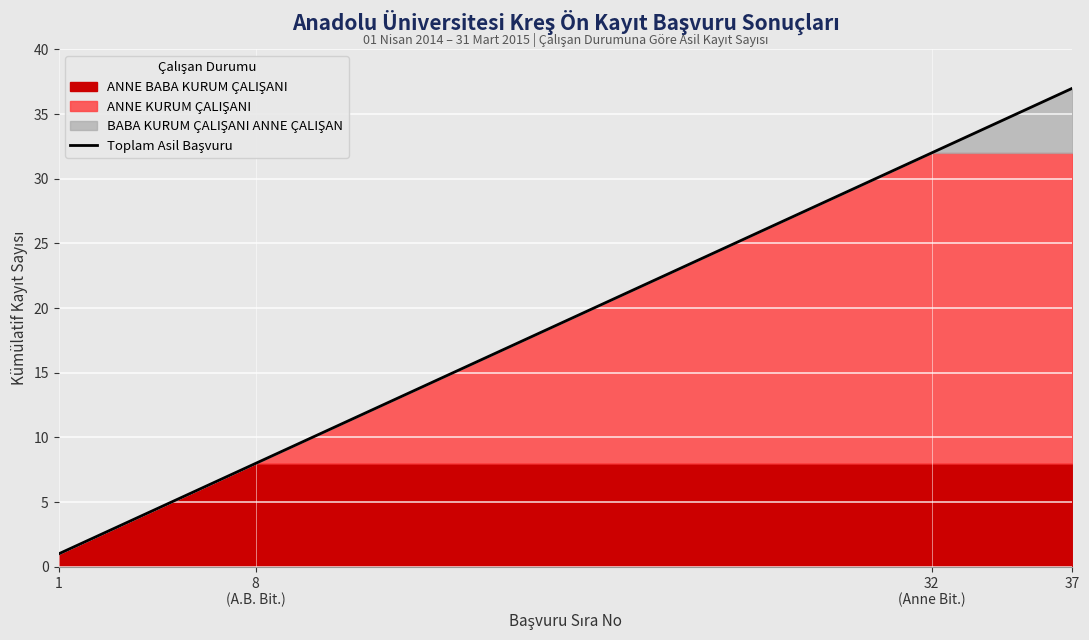

What is the maximum value shown in the chart?

37